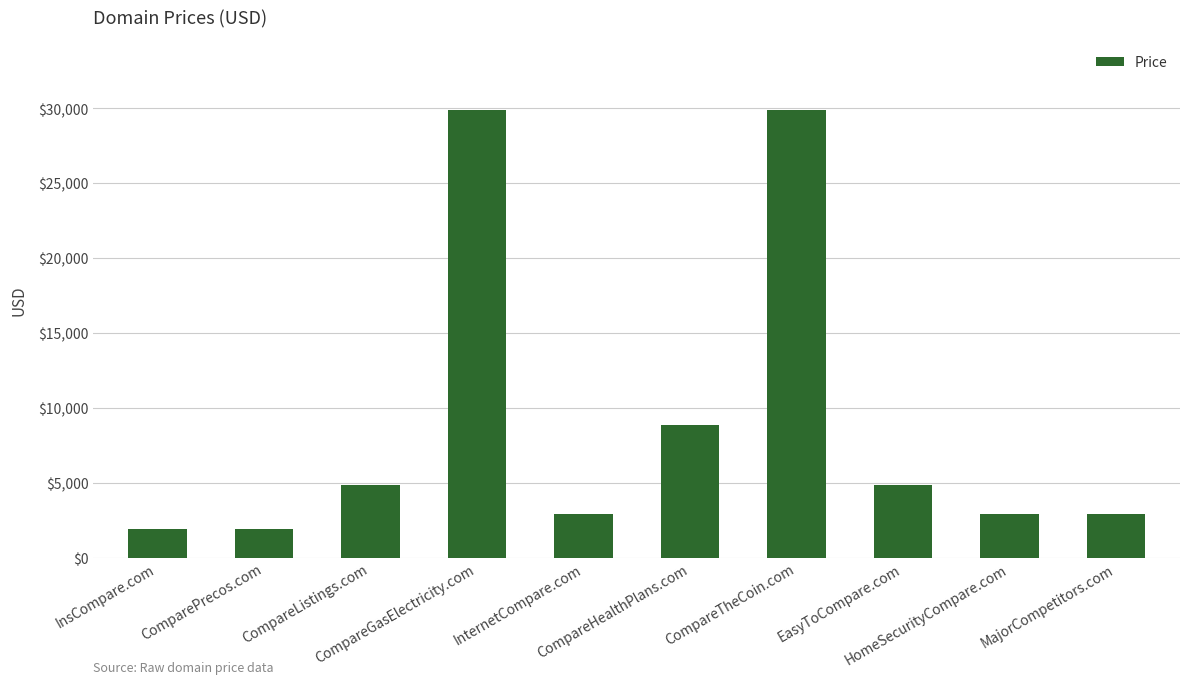

The chart shows a value of 4888 at EasyToCompare.com. True or false?

True